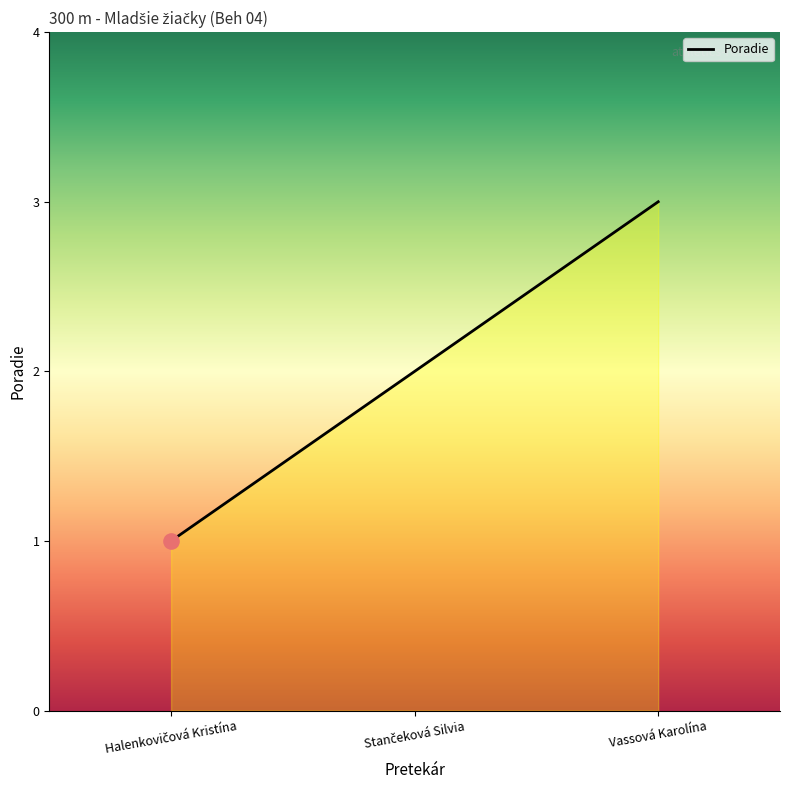

Which category has the highest value across all series?

Vassová Karolína